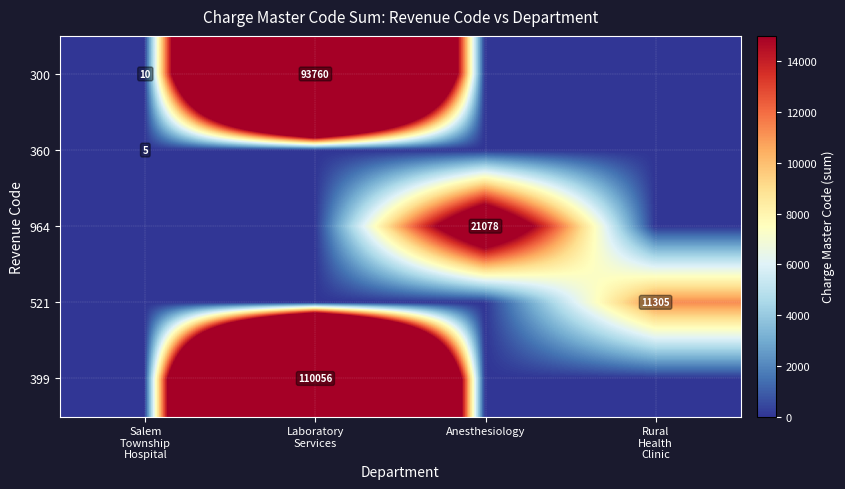

How many values in the 521 series exceed 0?

1